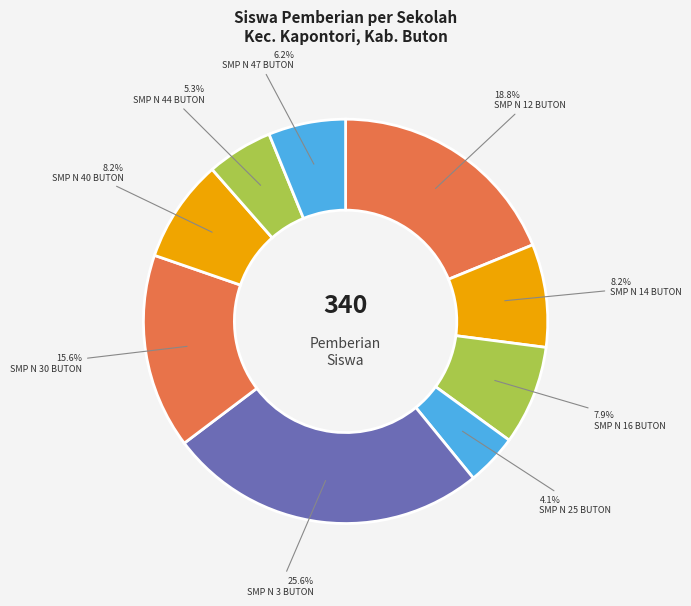

Count the number of slices in the pie.

9